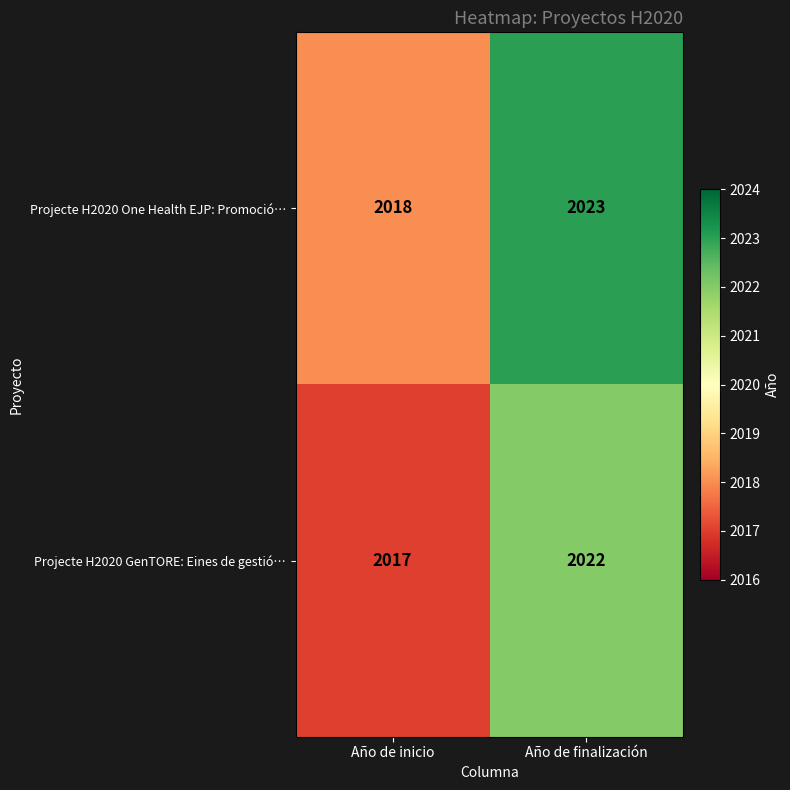

Reading left to right, extract all data points from this chart.

Projecte H2020 One Health EJP: Promoció…: Año de inicio=2018	Año de finalización=2023
Projecte H2020 GenTORE: Eines de gestió…: Año de inicio=2017	Año de finalización=2022